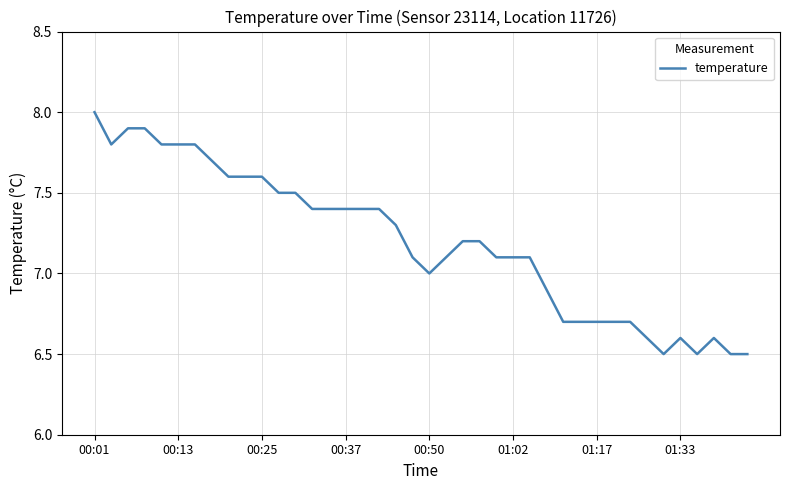

What is the minimum value shown in the chart?

6.5